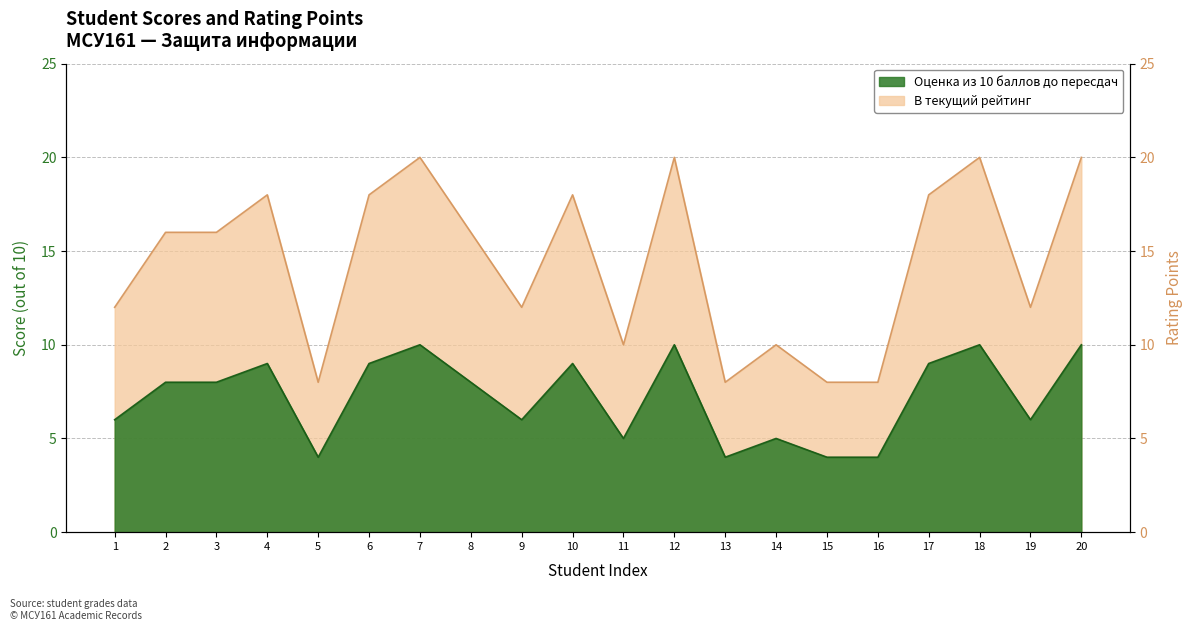

What are all the series names shown in the legend?

Оценка из 10 баллов до пересдач, В текущий рейтинг